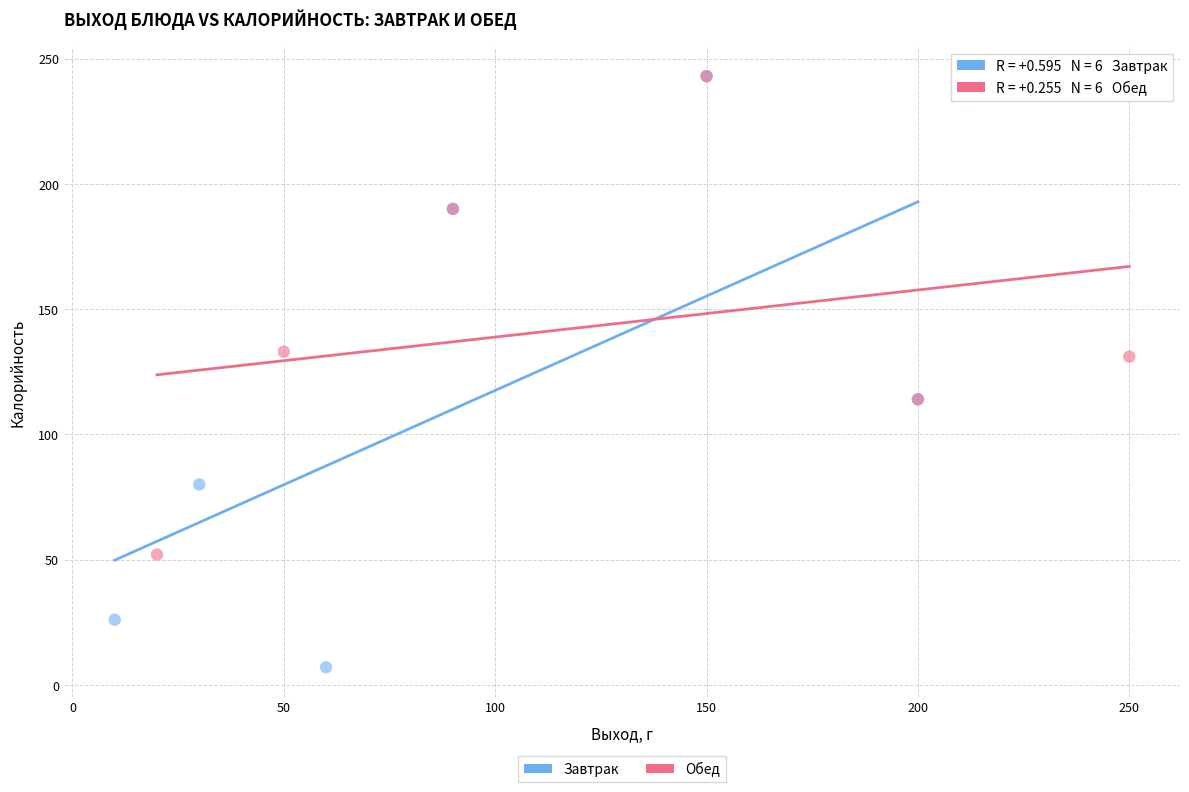

Which series contains the lowest Y value?

Завтрак